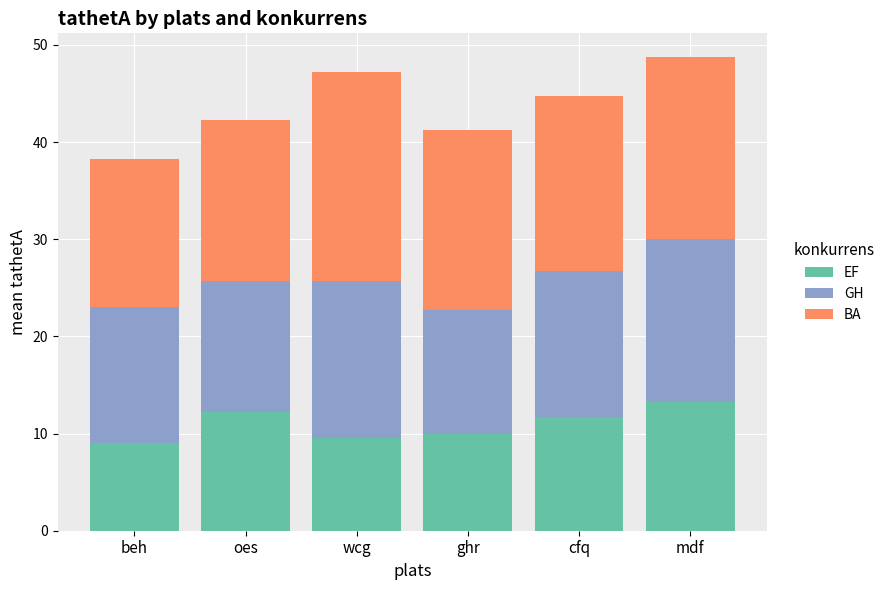

What is the sum of all EF values?

65.8